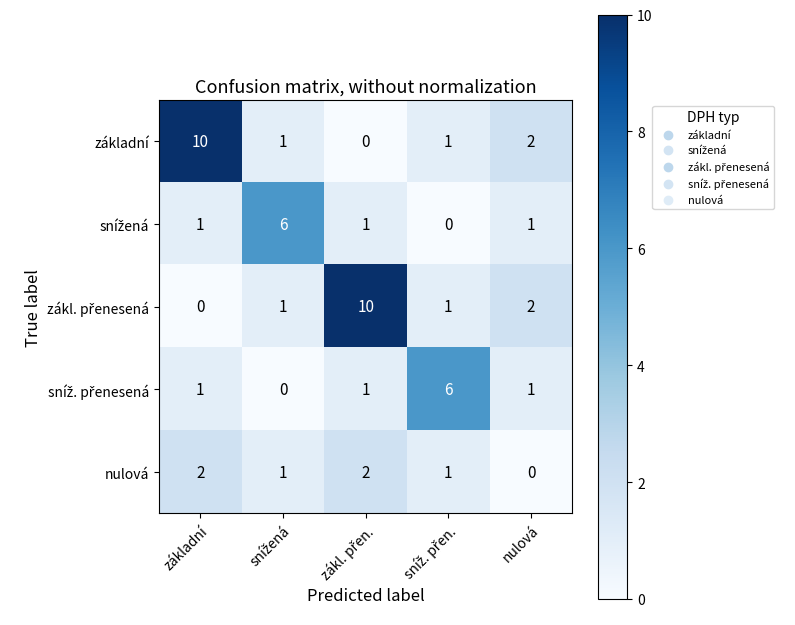

True or false: základní has a value of 17 at základní.

False